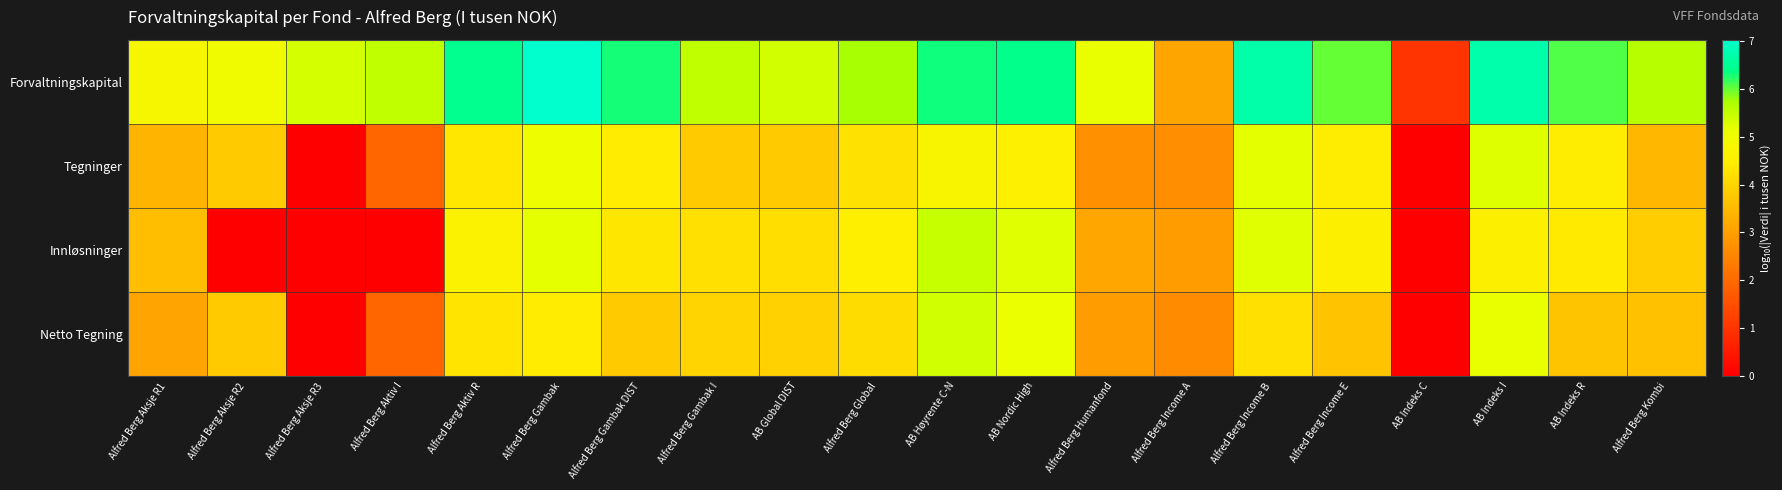

At which category does the chart reach its peak across all series?

Alfred Berg Gambak